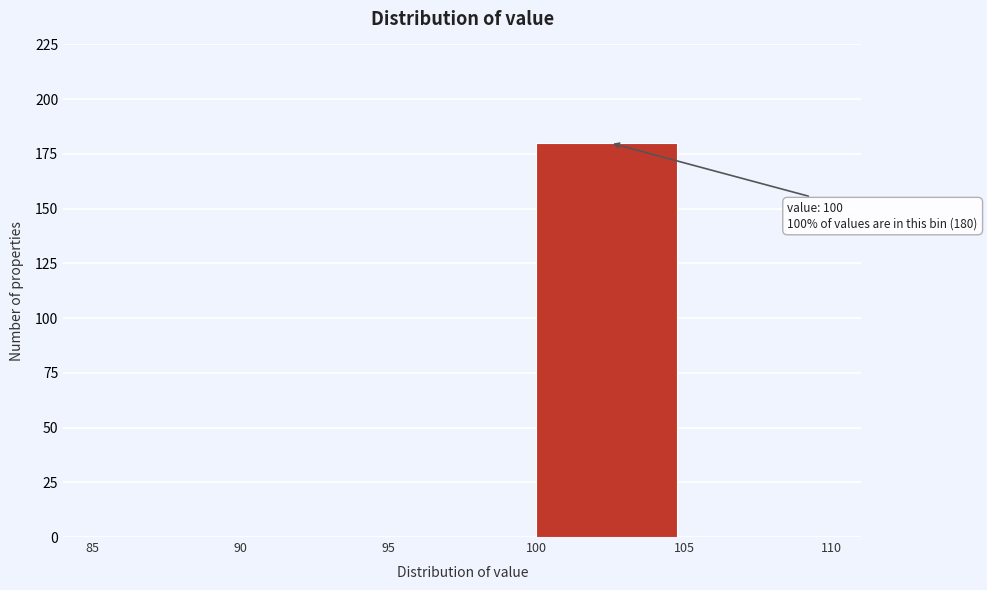

Over which range of the x-axis is the bar tallest?

100 to 105